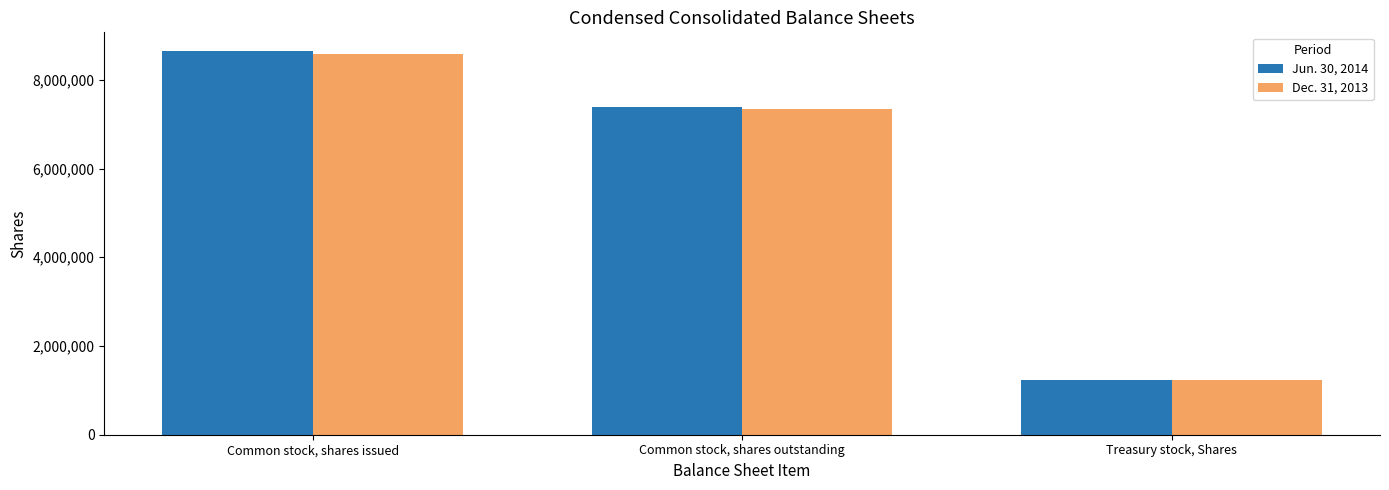

Rank the categories by Dec. 31, 2013 value from highest to lowest.

Common stock, shares issued, Common stock, shares outstanding, Treasury stock, Shares